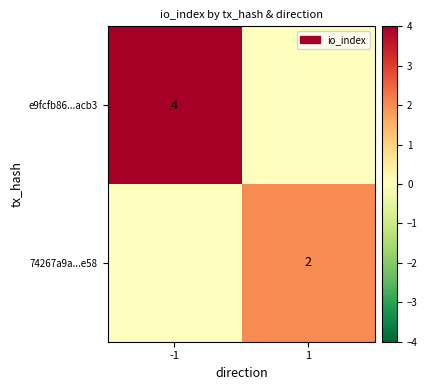

The 74267a9a...e58 series shows 2 at 1. True or false?

True